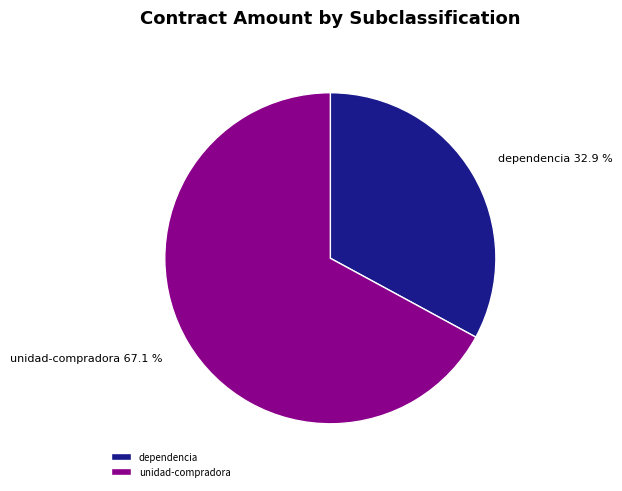

What is the largest slice in the pie chart?

unidad-compradora